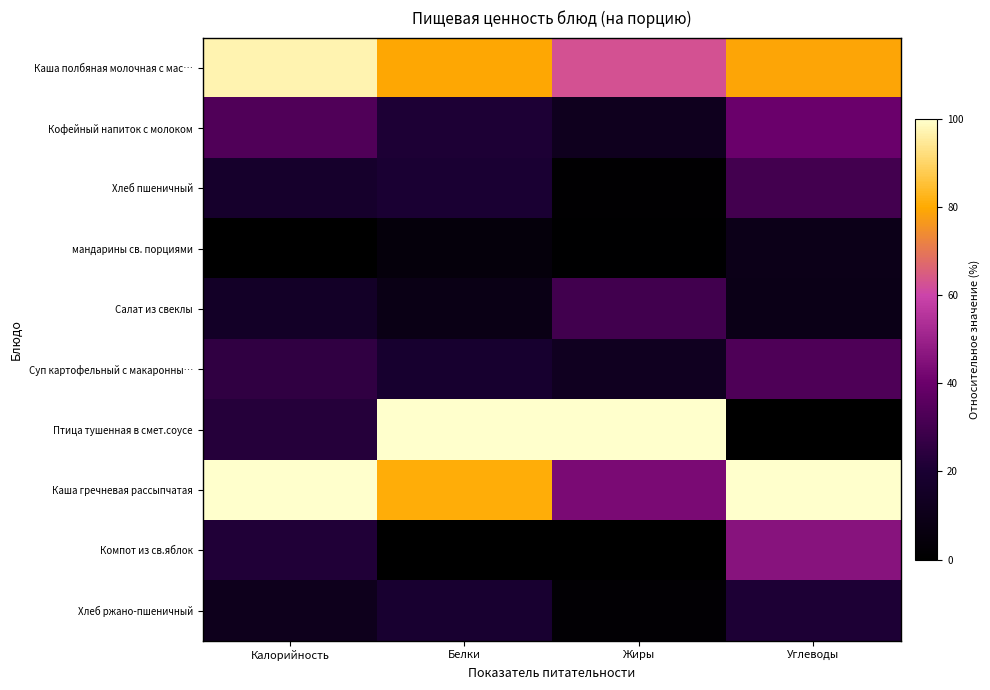

At which category is the sum across all series the highest?

Углеводы